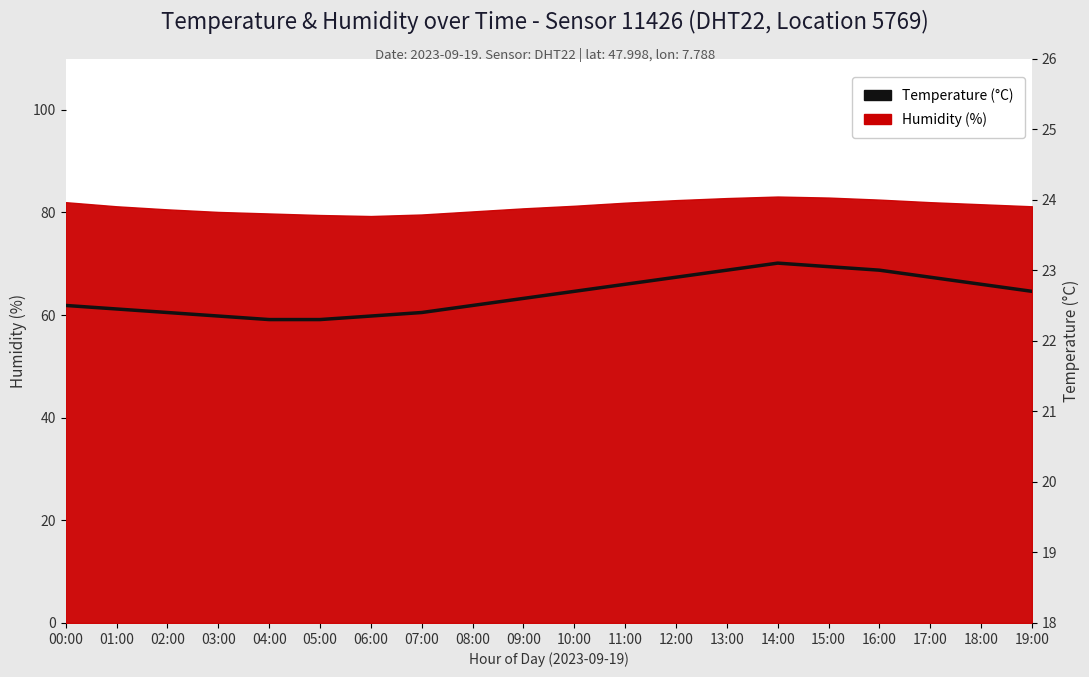

What is the label of the 8th point from the right?

12:00